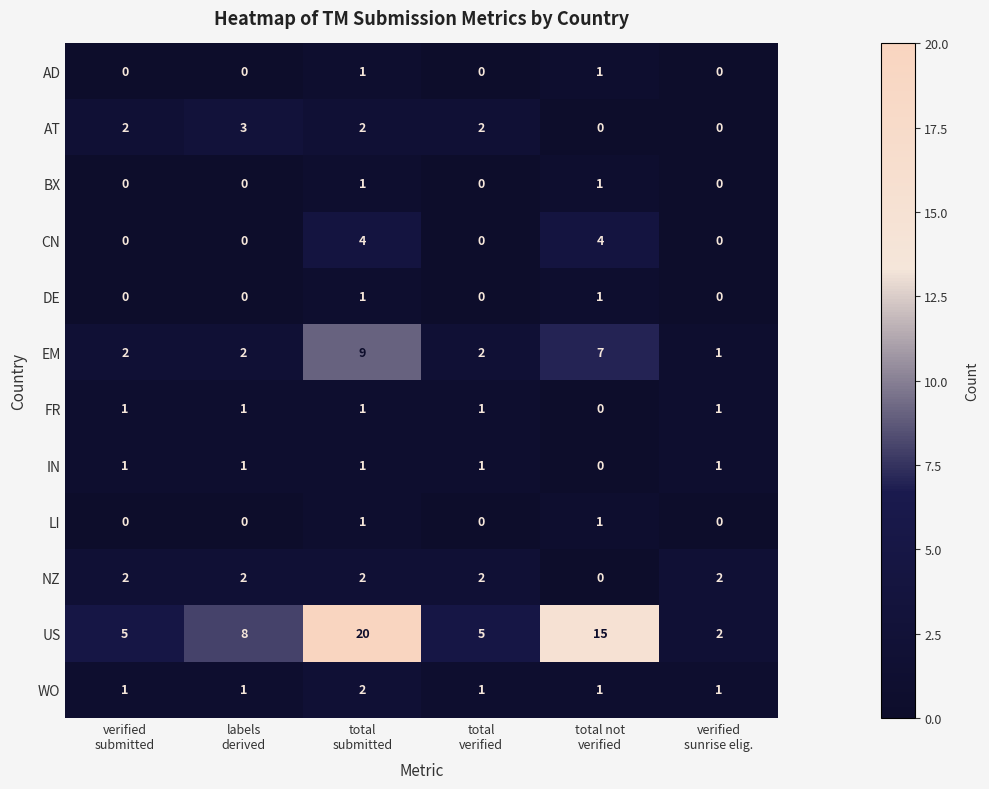

At which category is the sum across all series the highest?

total
submitted